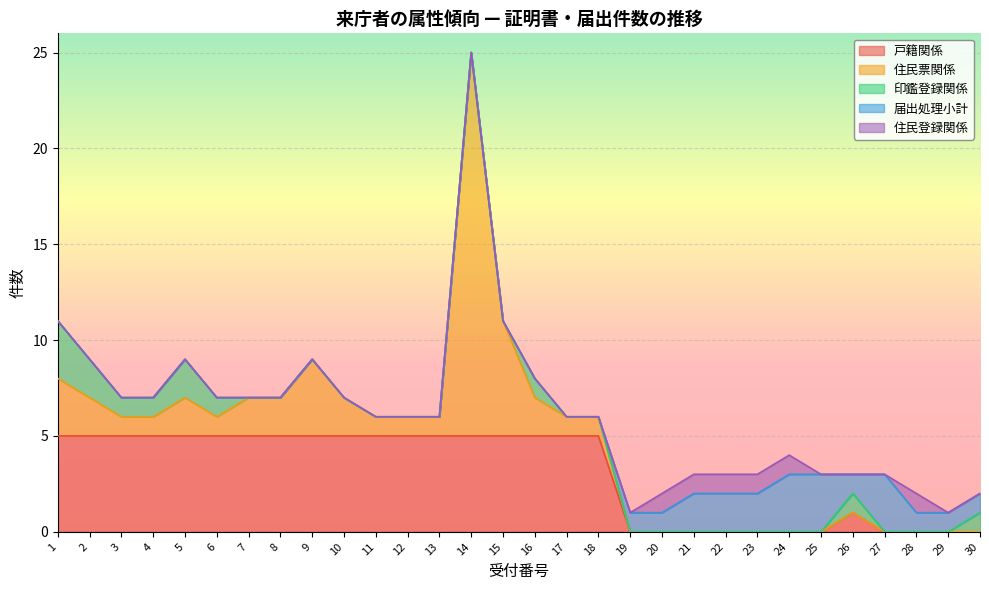

What is the difference between the maximum and minimum values in the 住民登録関係 series?

1